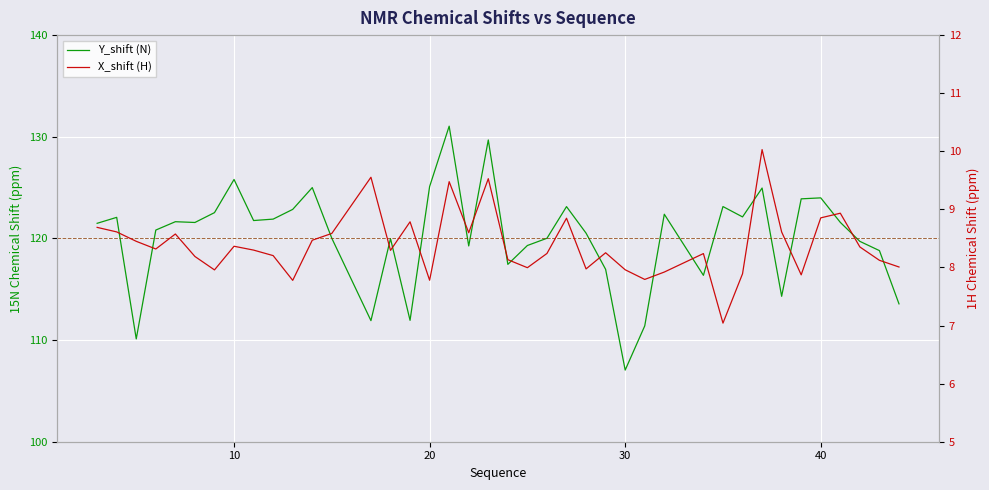

How many lines are shown in the chart?

2